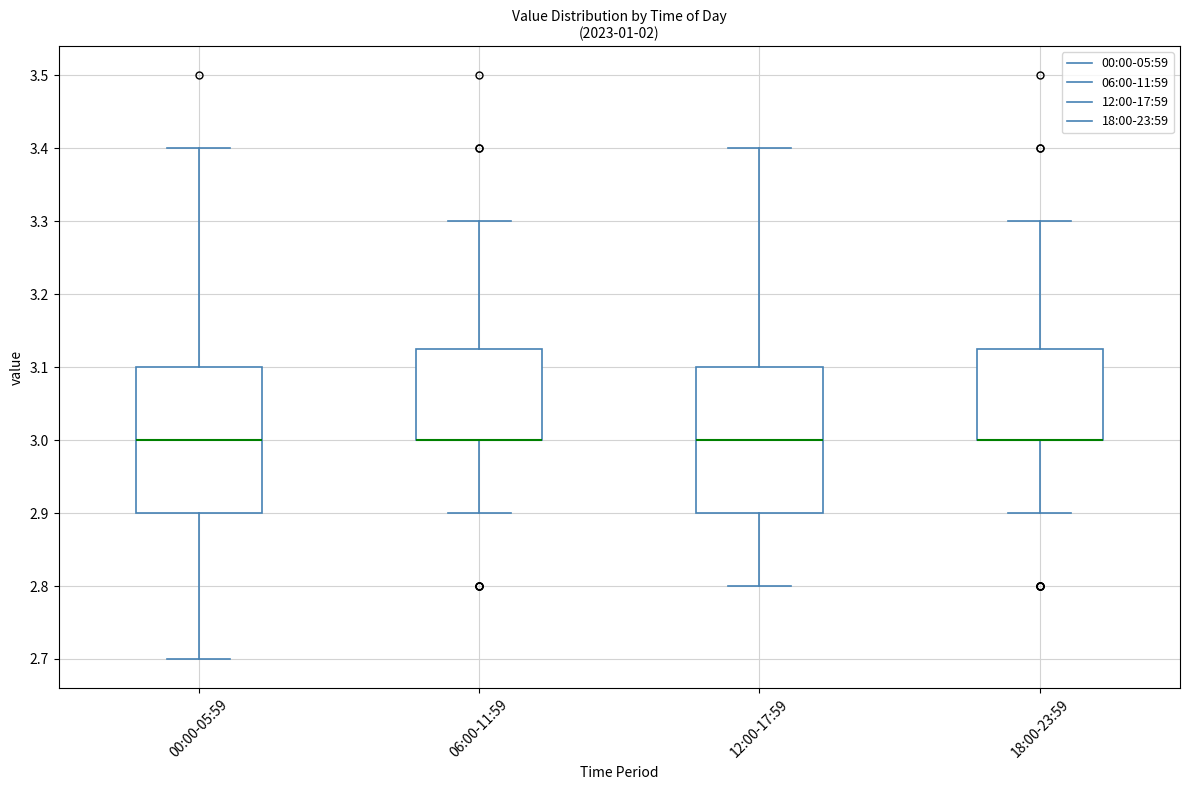

Reading left to right, transcribe this box plot: for each box, give where its median line is, the range the box spans, and where its two whiskers end, as read against the y-axis. The values are not printed on the chart, so give them approximately, as read against the axis.

00:00-05:59: median 3.00, box 2.90 to 3.10, whiskers 2.70 to 3.40
06:00-11:59: median 3.00 (drawn on the box's lower edge), box 3.00 to 3.13, whiskers 2.90 to 3.30
12:00-17:59: median 3.00, box 2.90 to 3.10, whiskers 2.80 to 3.40
18:00-23:59: median 3.00 (drawn on the box's lower edge), box 3.00 to 3.13, whiskers 2.90 to 3.30